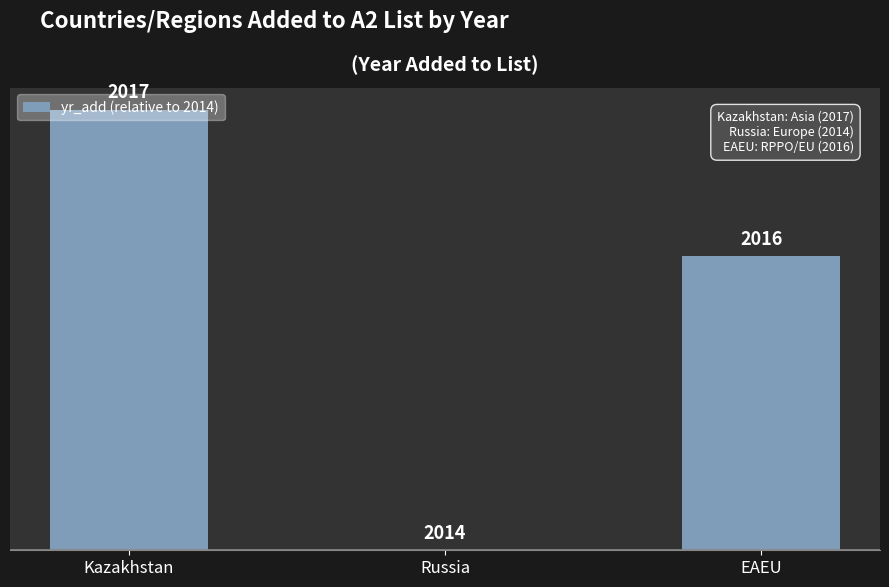

What is the label of the 1st bar from the right?

EAEU